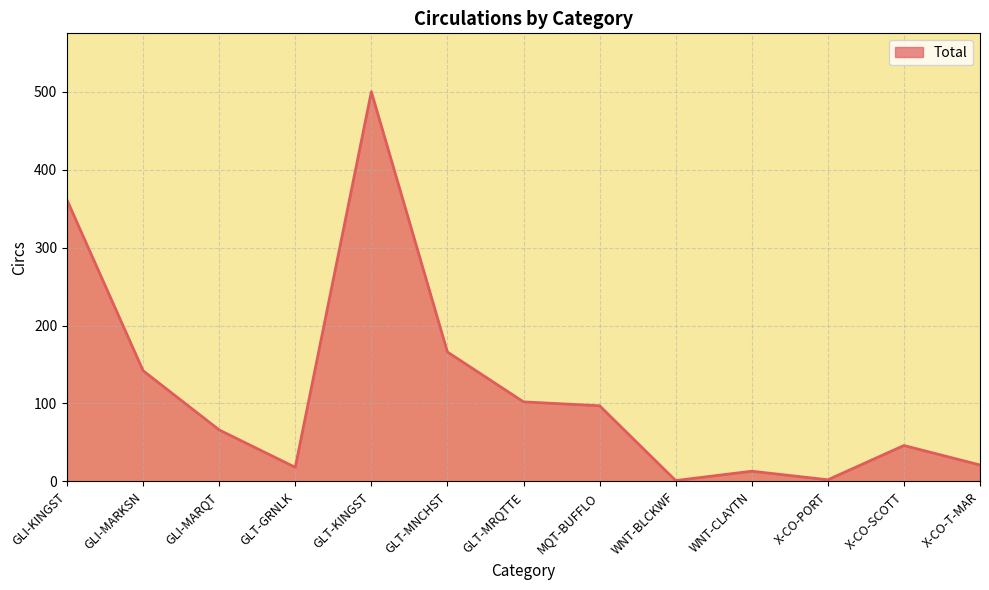

Which label corresponds to the largest value in the chart?

GLT-KINGST